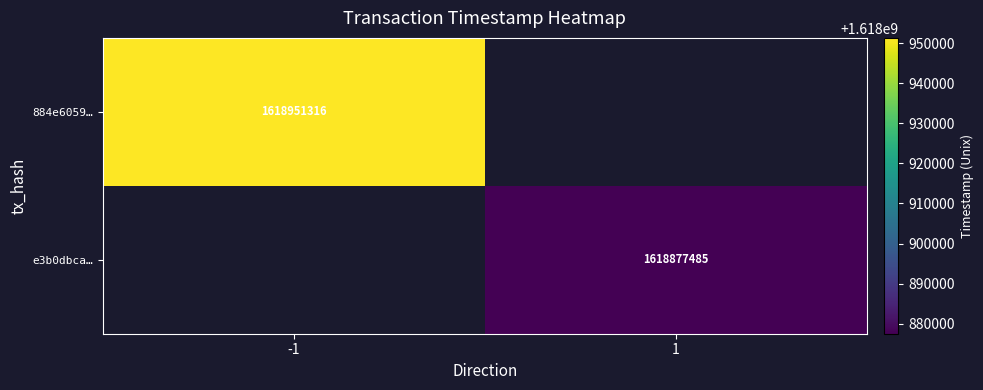

Which label corresponds to the smallest value in the chart?

1